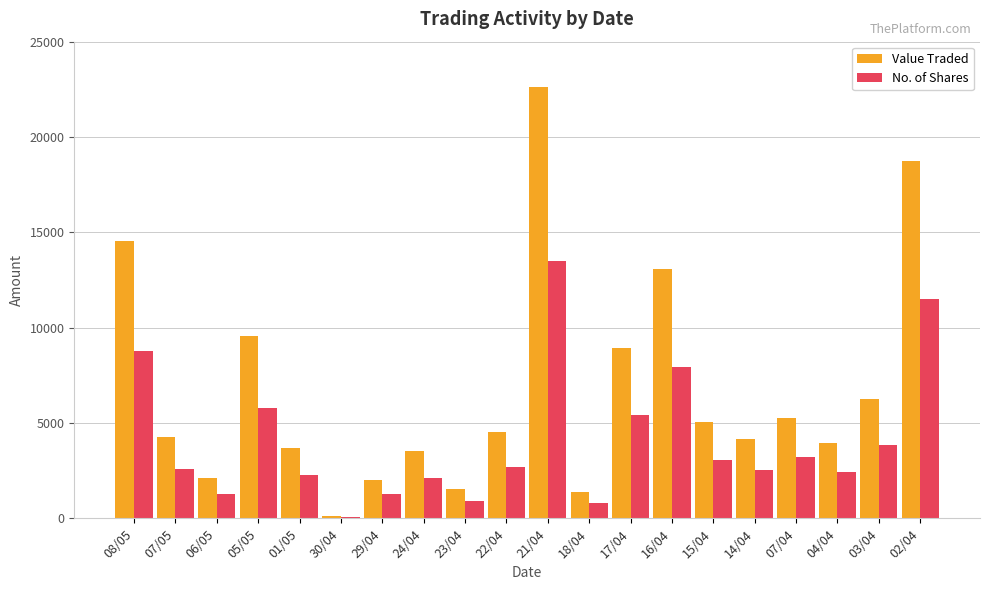

What is the sum of all No. of Shares values?

81879